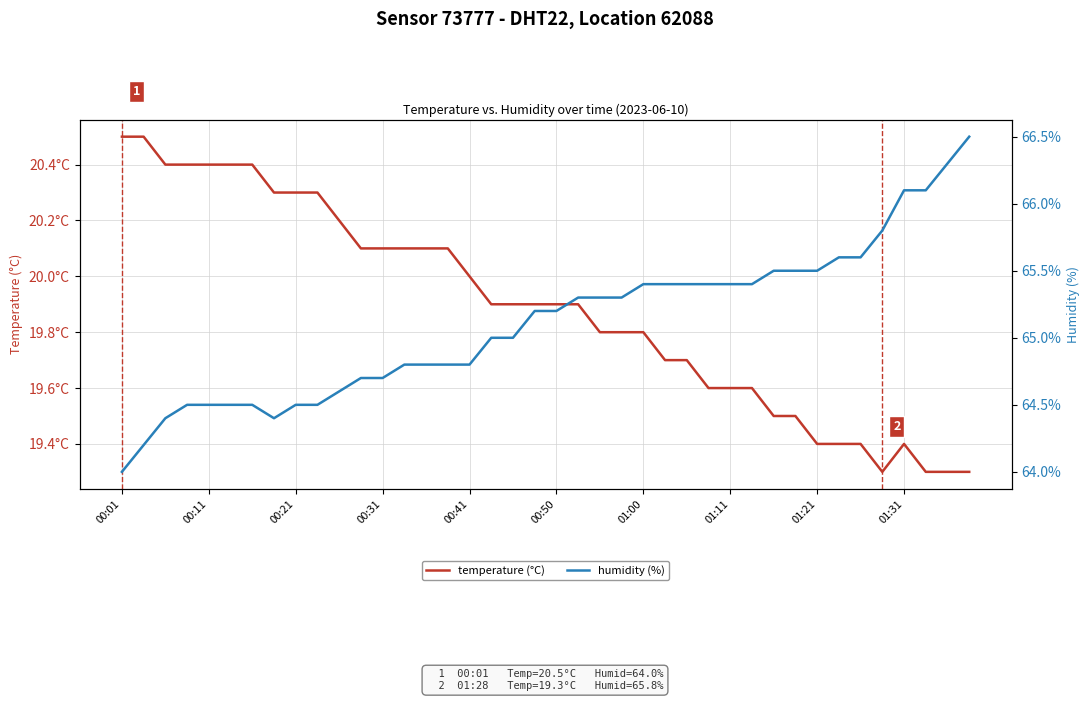

List the series in order of their peak value, lowest first.

temperature (°C), humidity (%)